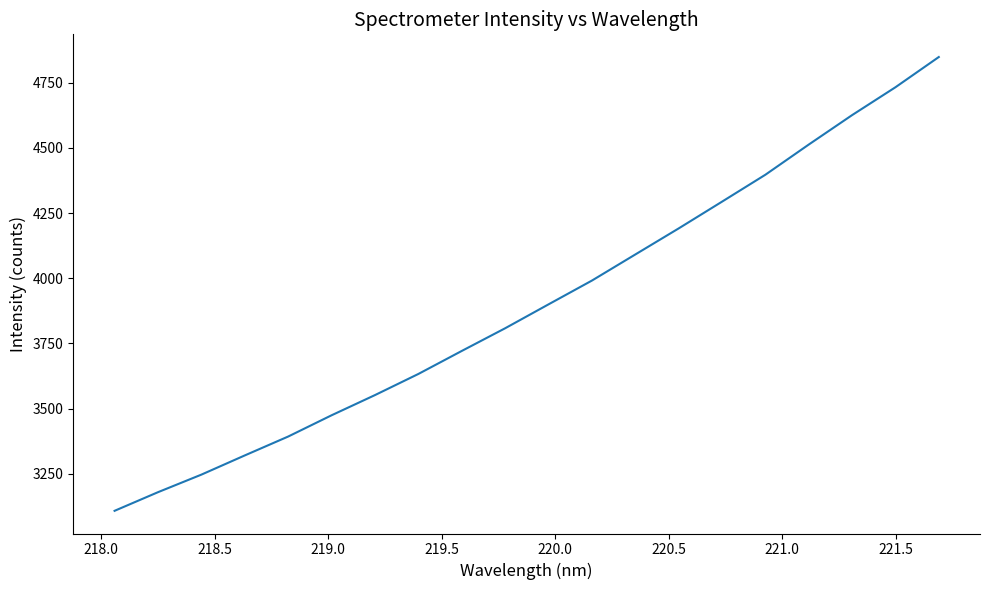

What is the greatest value displayed?

4848.6